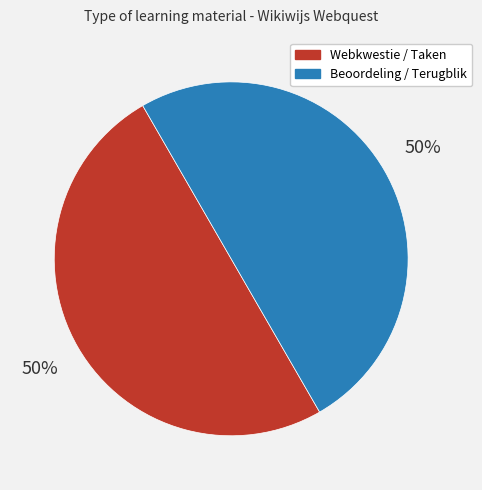

The Beoordeling / Terugblik slice represents 50% of the pie. True or false?

True